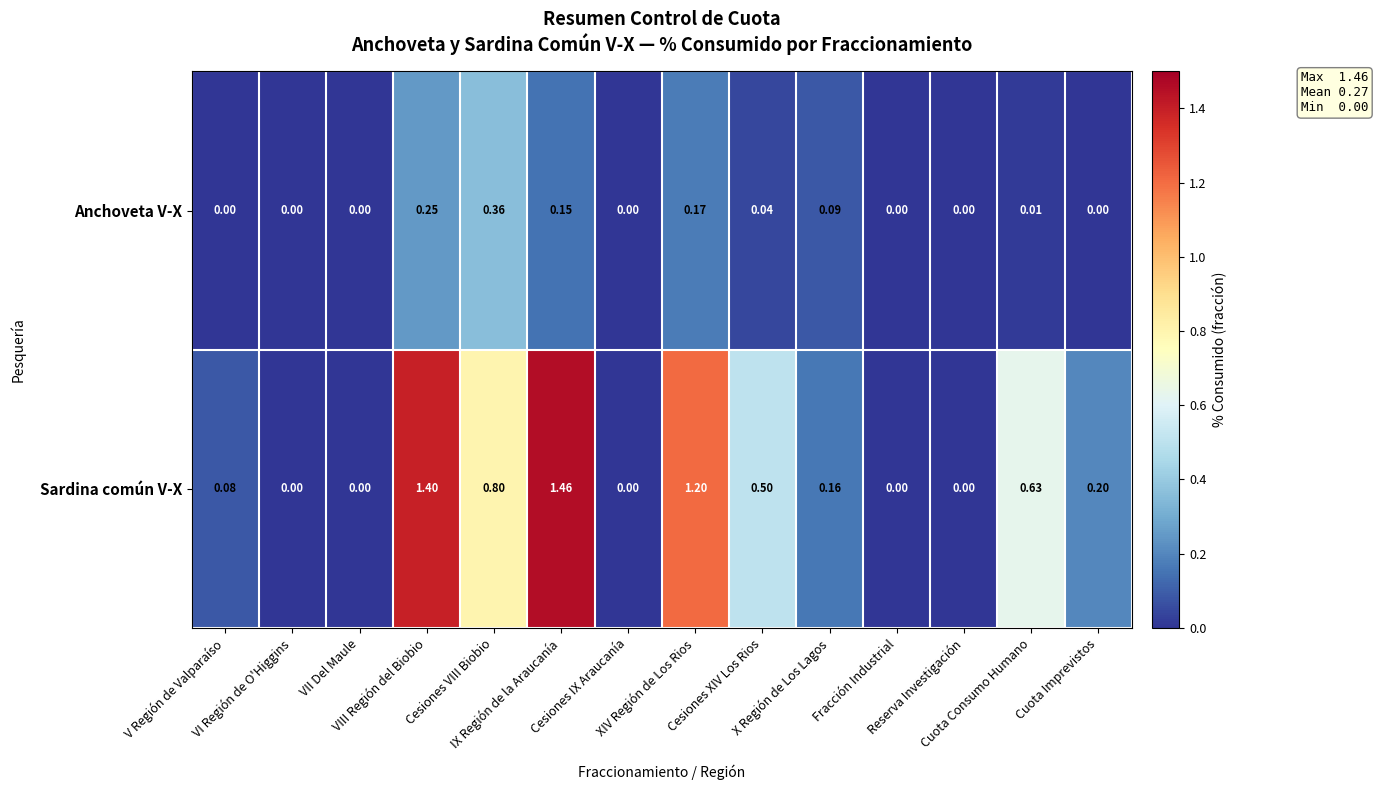

Which series has the largest range (max minus min)?

Sardina común V-X